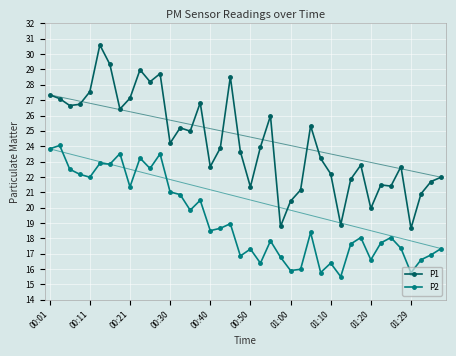

Which series has the largest range (max minus min)?

P1